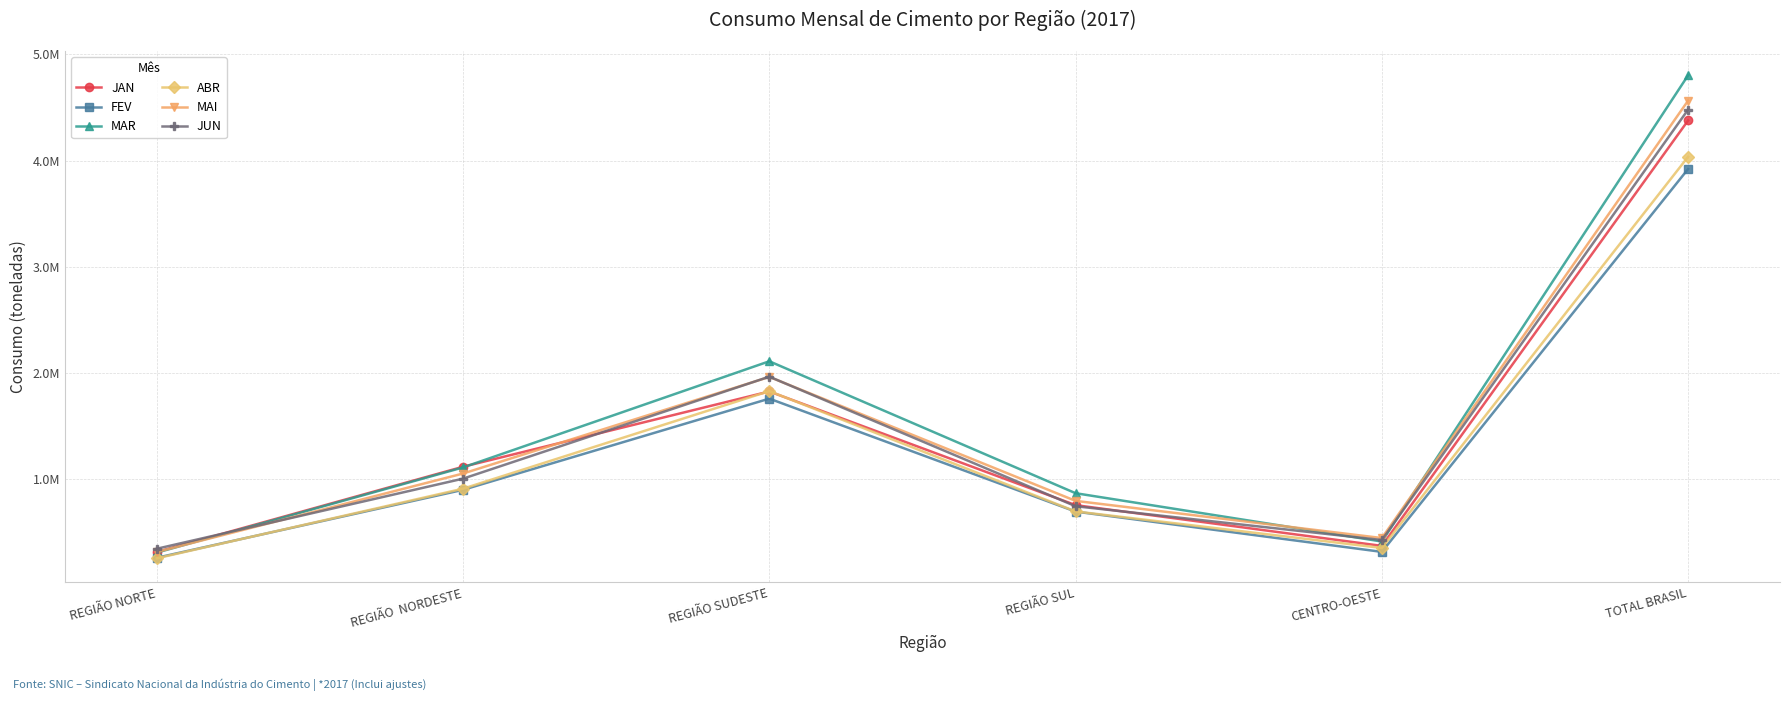

What are all the series names shown in the legend?

JAN, FEV, MAR, ABR, MAI, JUN